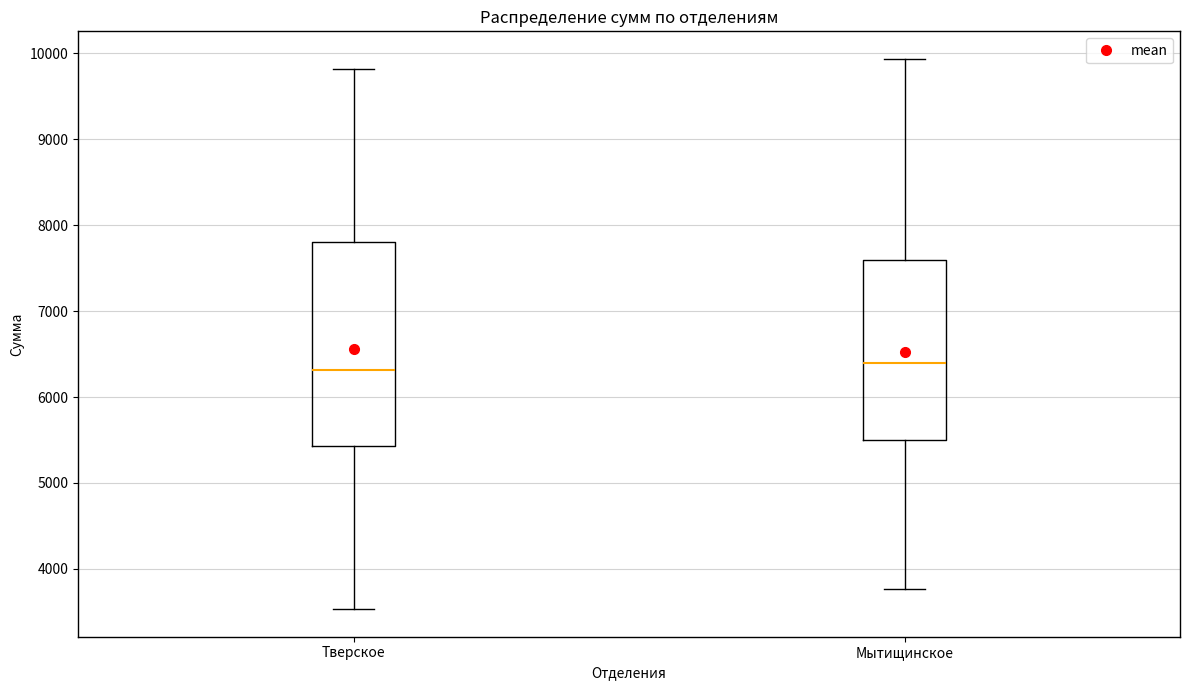

Reading left to right, transcribe this box plot: for each box, give where its median line is, the range the box spans, and where its two whiskers end, as read against the y-axis. The values are not printed on the chart, so give them approximately, as read against the axis.

Тверское: median 6300, box 5400 to 7800, whiskers 3500 to 9800
Мытищинское: median 6400, box 5500 to 7600, whiskers 3800 to 9900